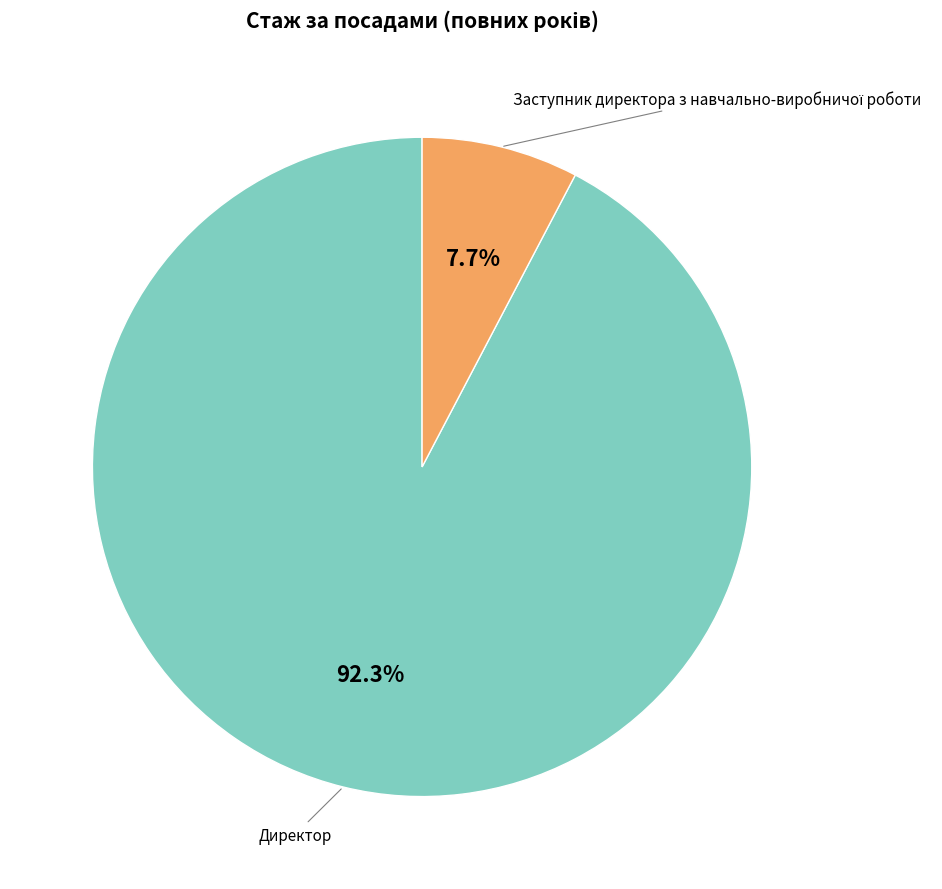

Is there any slice that represents more than half of the pie?

Yes